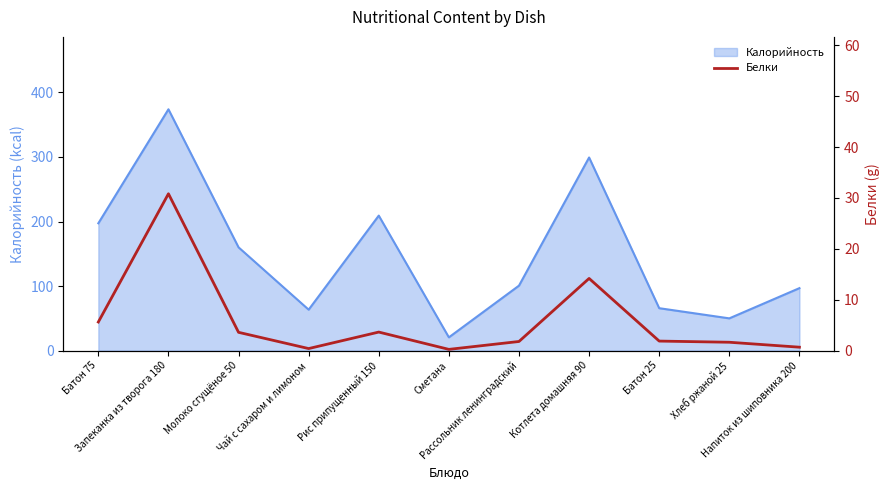

What is the maximum value for Калорийность?

373.8